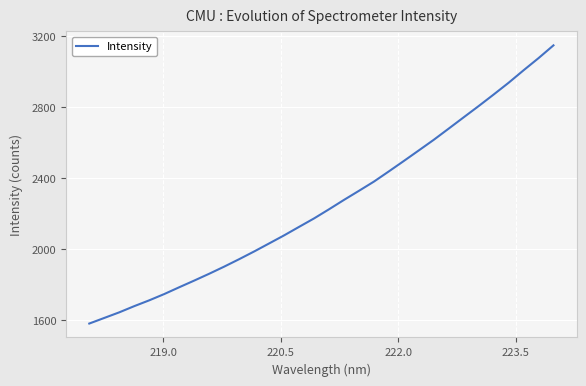

What is the smallest value displayed?

1579.3